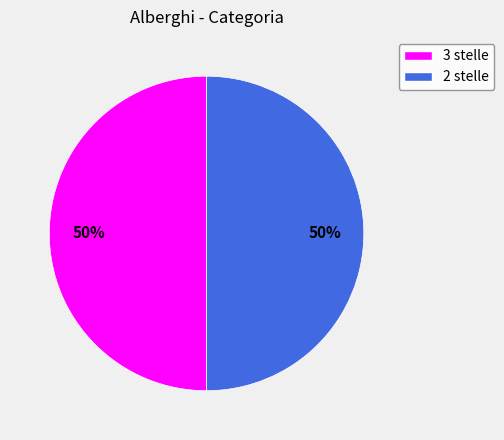

How many segments does this pie chart have?

2